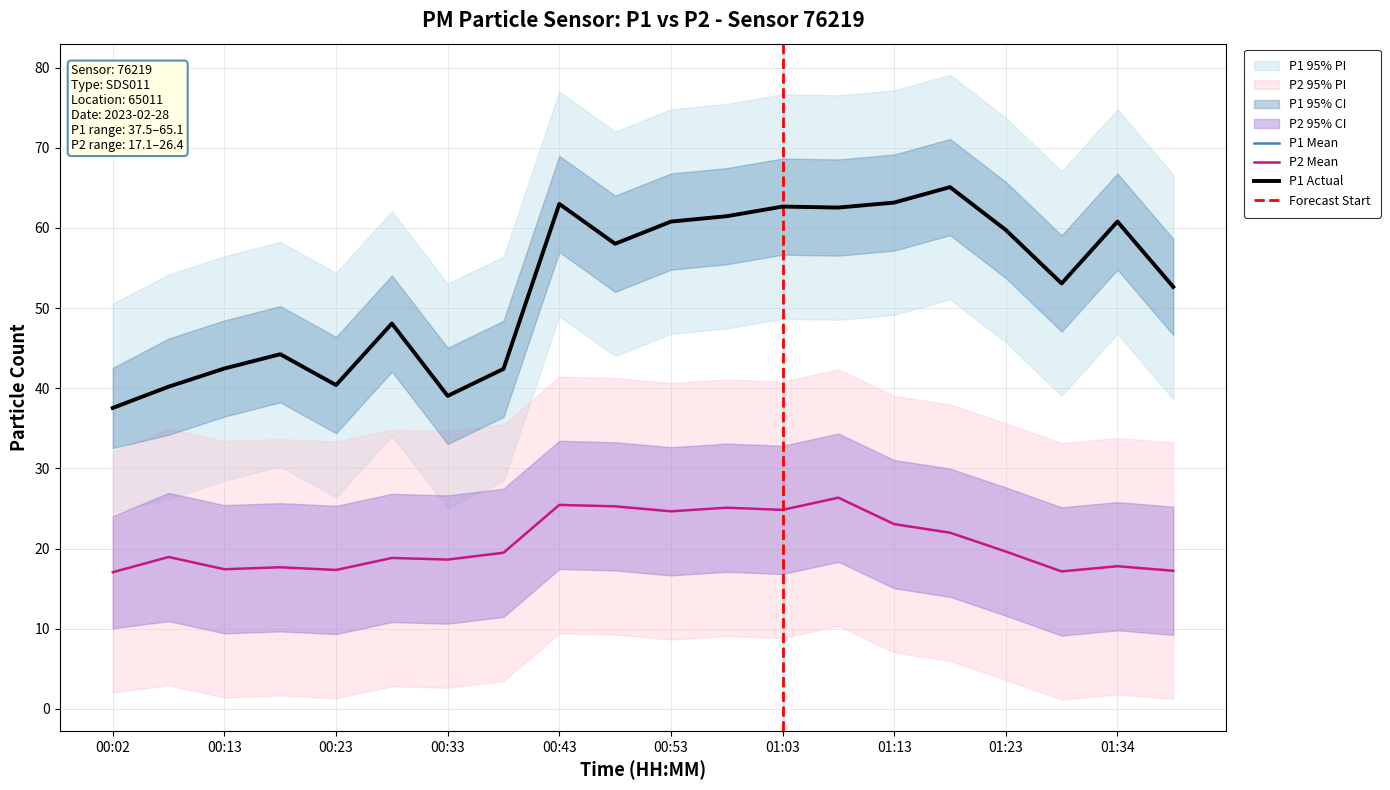

The value of P2 at 01:18 is 22.0. True or false?

True